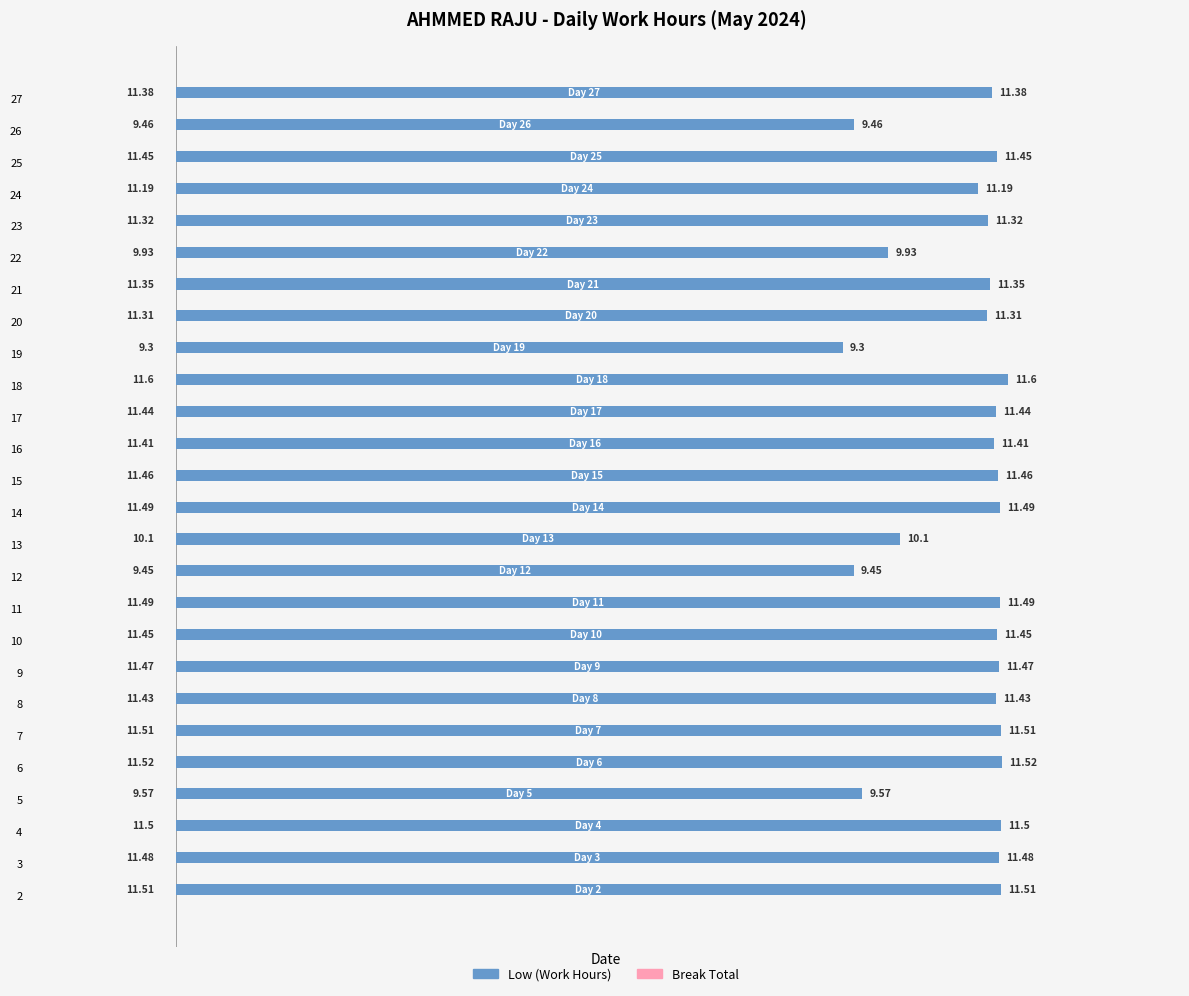

What is the average value?

11.0